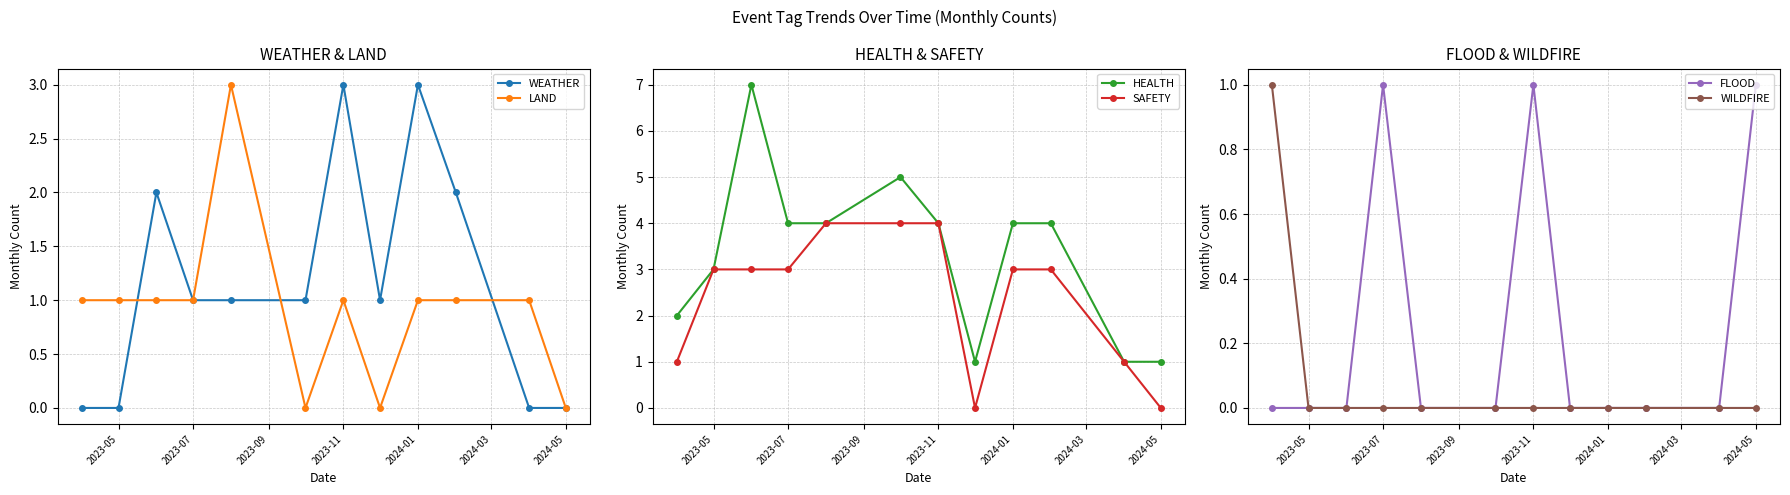

List the series in order of their peak value, highest first.

HEALTH, SAFETY, WEATHER, LAND, FLOOD, WILDFIRE